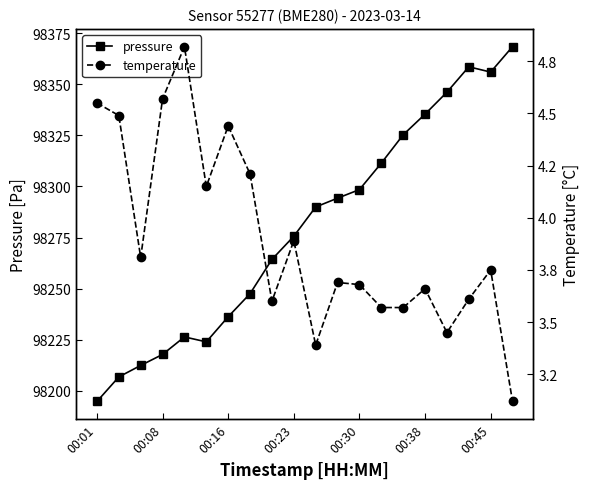

True or false: pressure has more than 2 points higher than both neighbors.

False